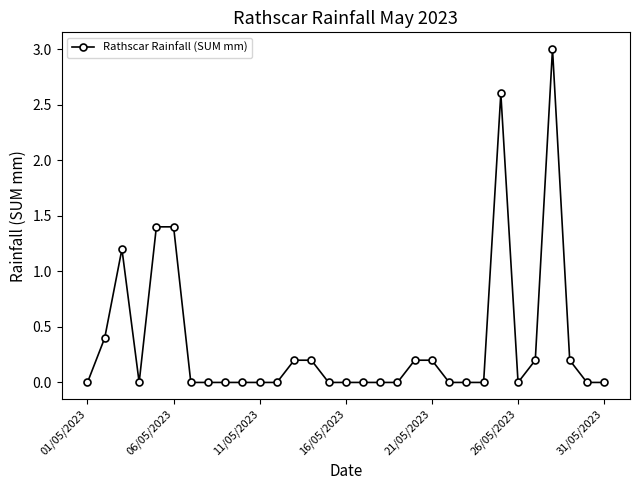

True or false: the data has more than 2 interior local peaks.

True